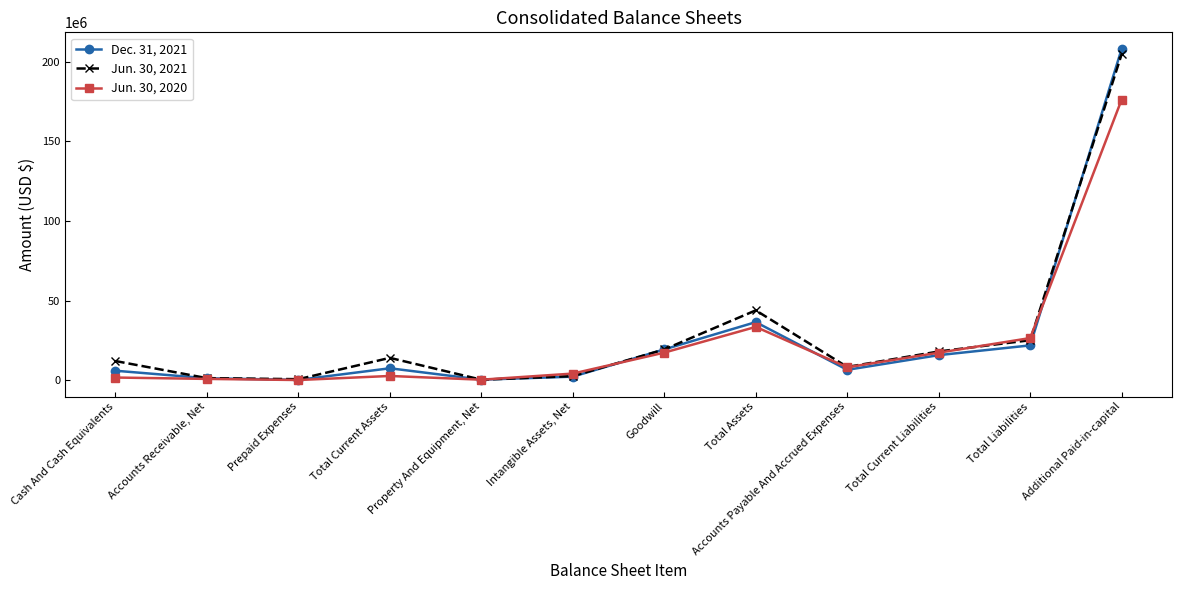

Where is the first local maximum for Jun. 30, 2021?

Total Current Assets